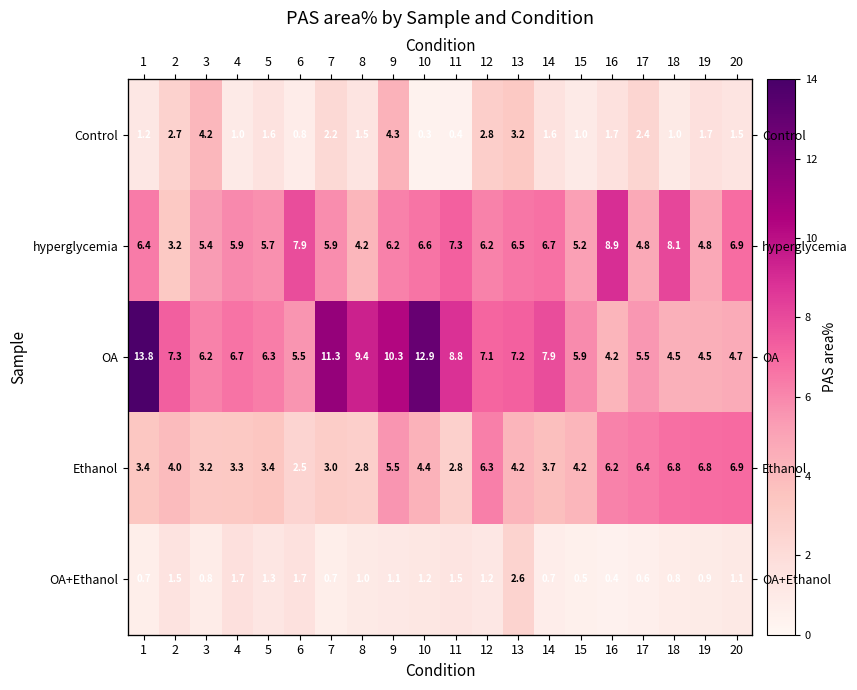

The value of Ethanol at 3 is 3.2. True or false?

True